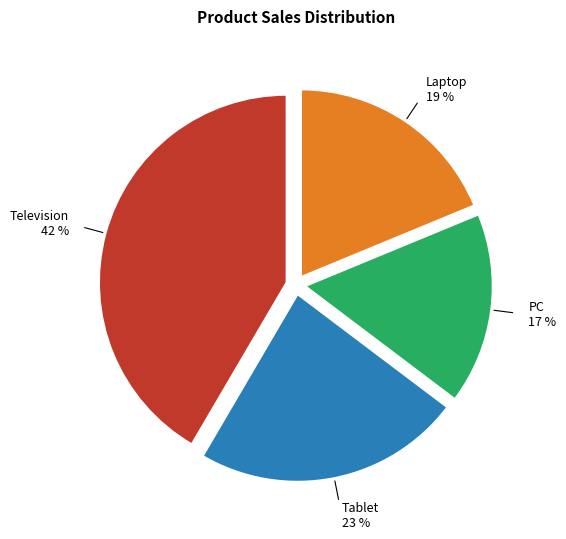

Which has a higher value, Television or Tablet?

Television